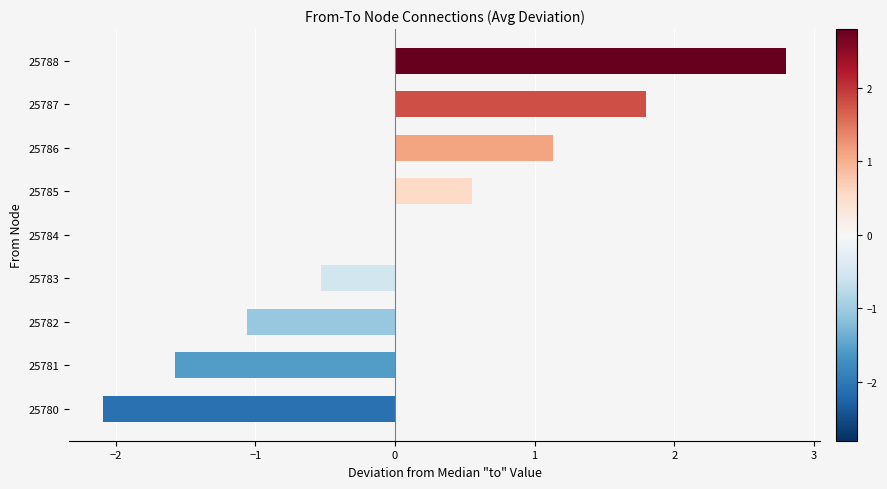

What is the approximate value at 25788?

2.8